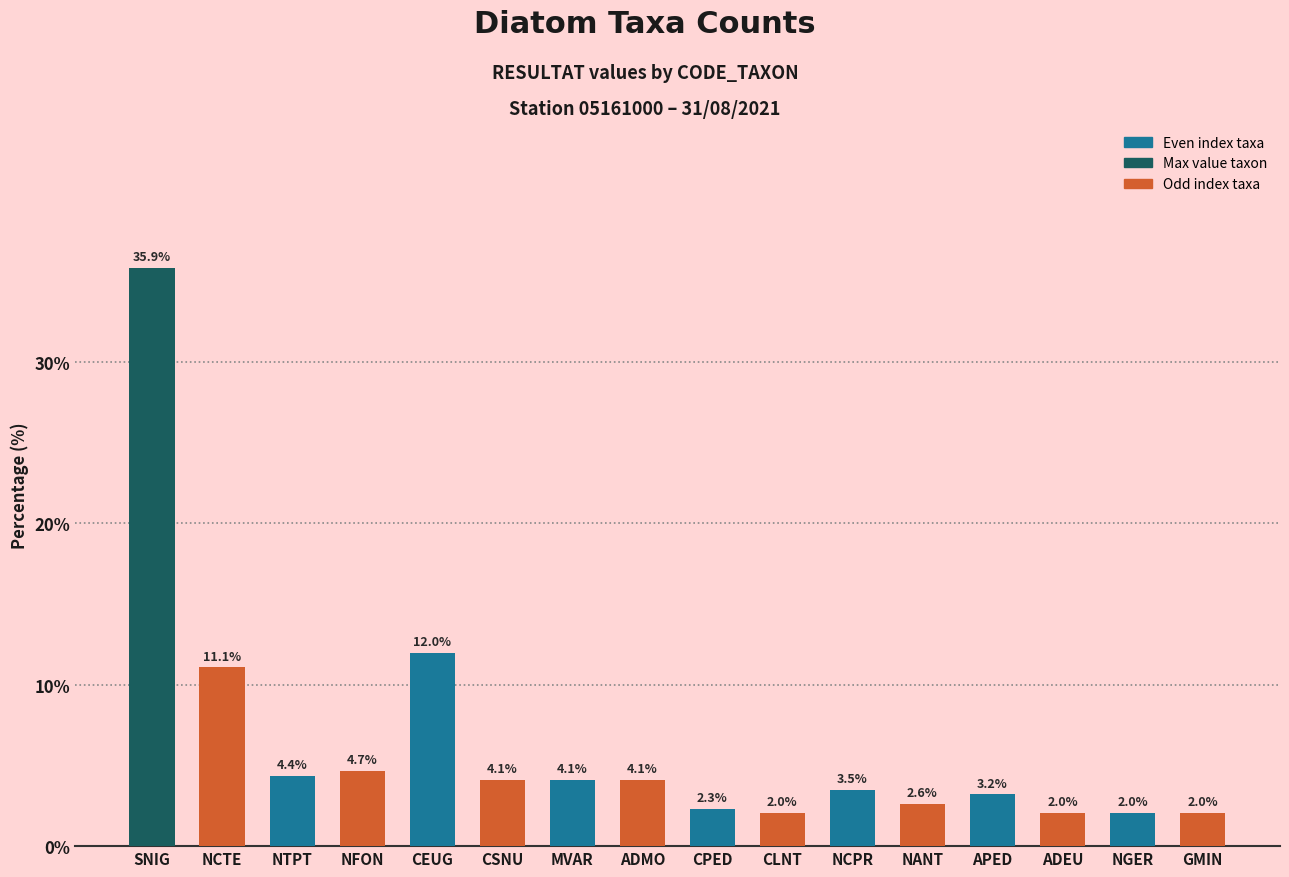

How many categories are shown in the chart?

16